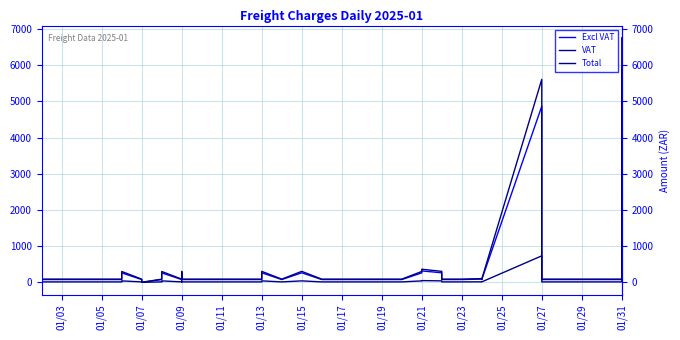

What is the value of the VAT point at the 28th from the left?

732.0